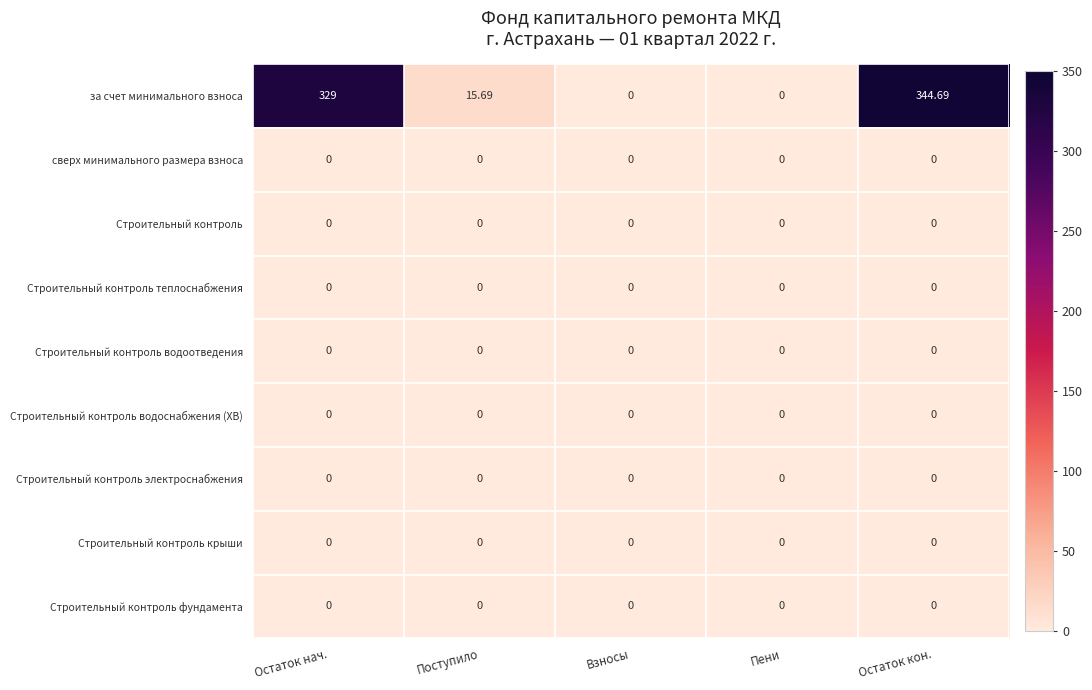

Where does the за счет минимального взноса series first go above 15?

Остаток нач.